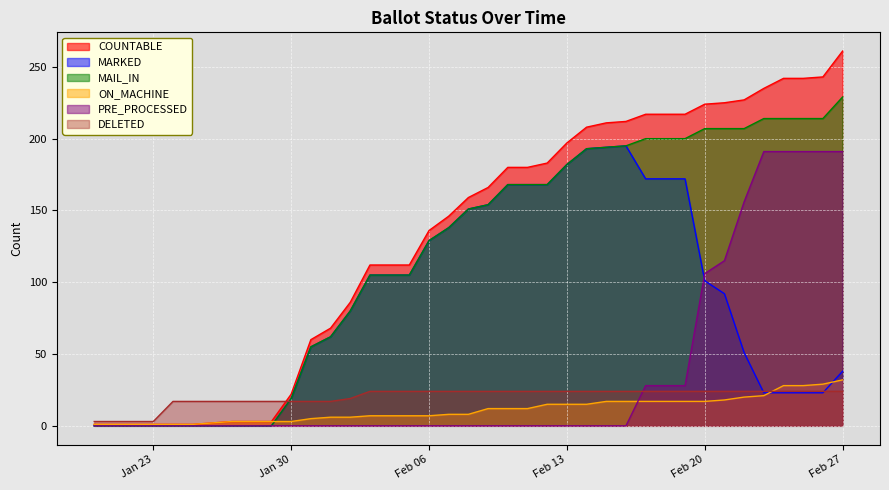

Which series has the largest range (max minus min)?

COUNTABLE